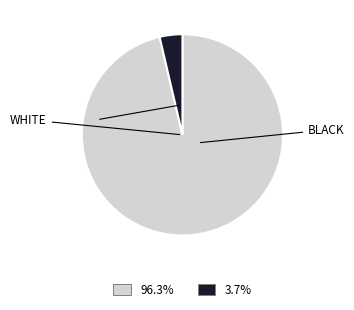

How many slices are in this pie chart?

2